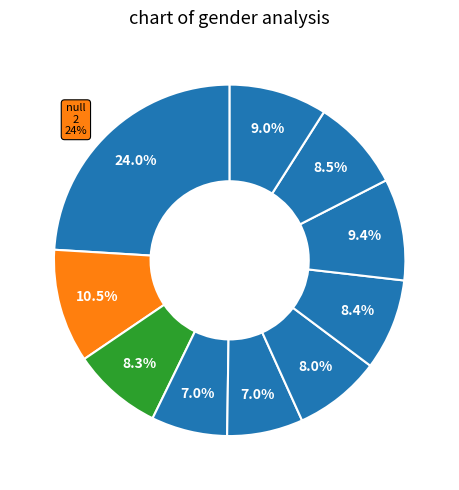

How many slices are in this pie chart?

10